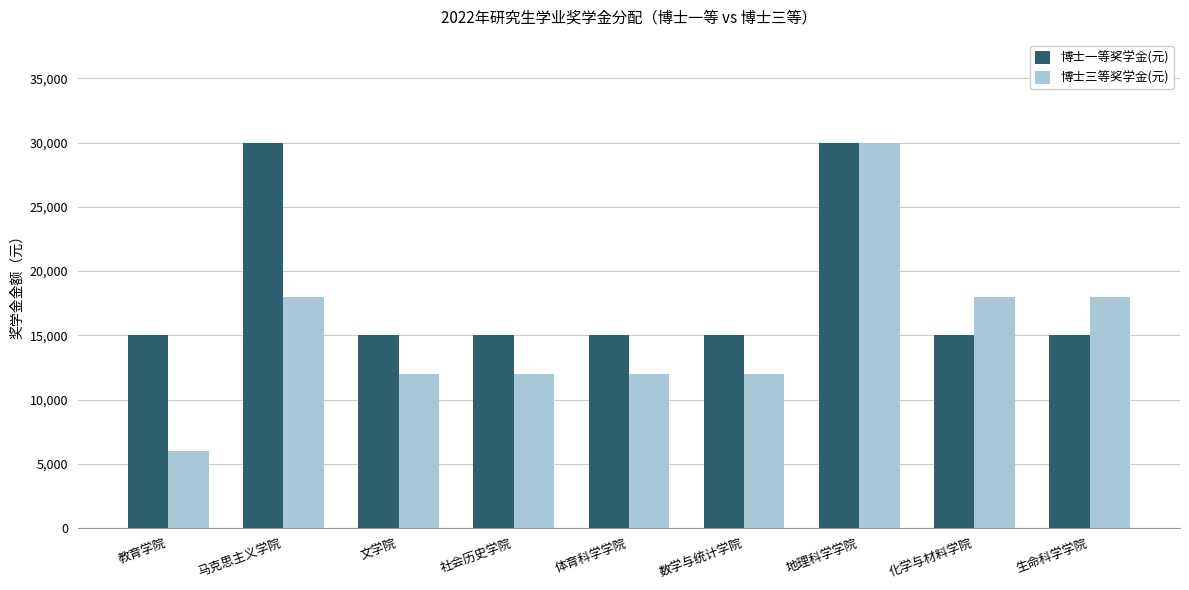

At which label does 博士三等奖学金(元) first exceed 12000?

马克思主义学院